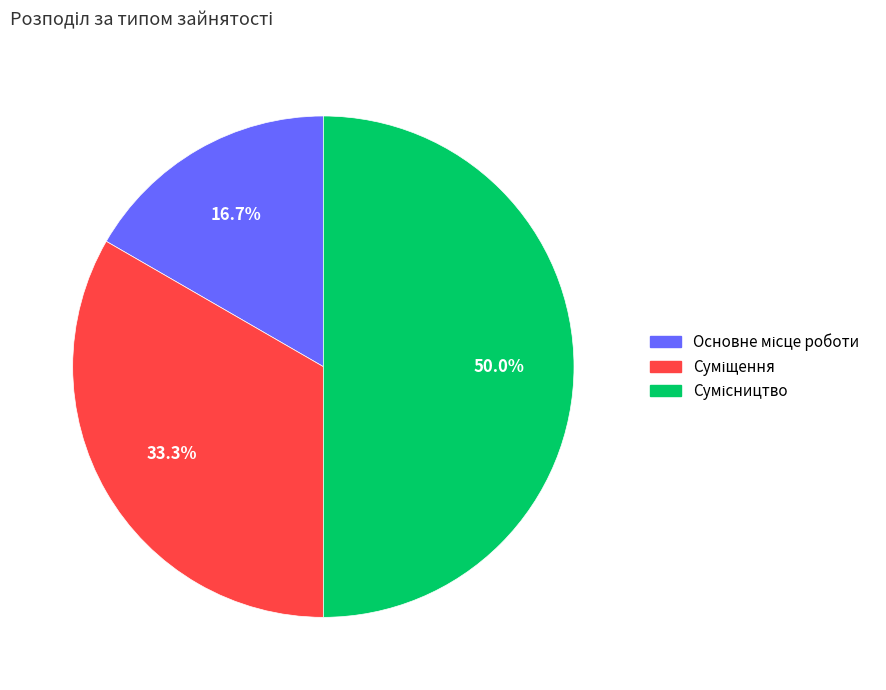

How many slices are in this pie chart?

3